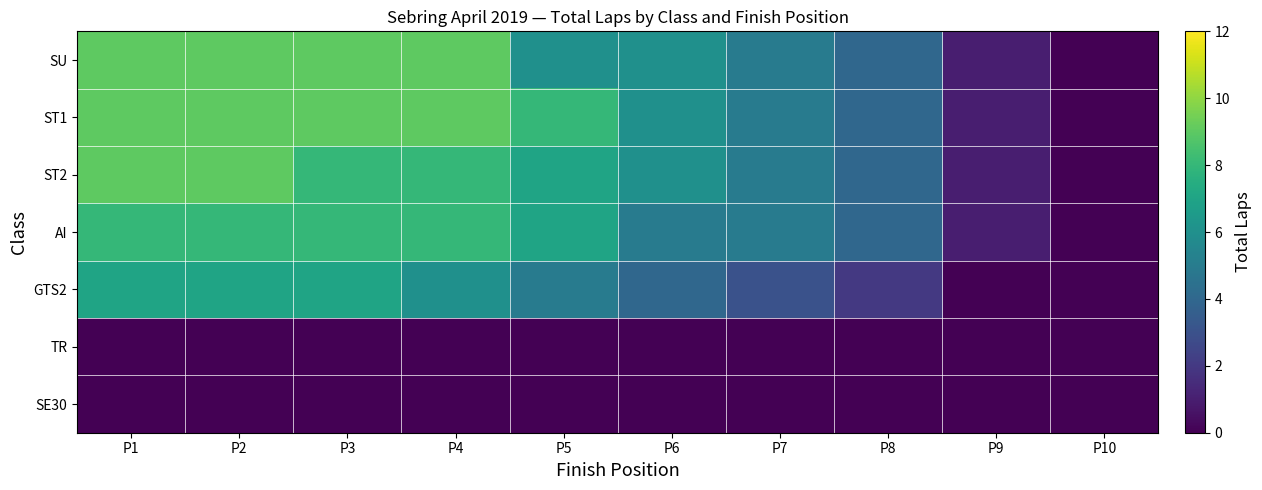

Which label corresponds to the smallest value in the chart?

P10